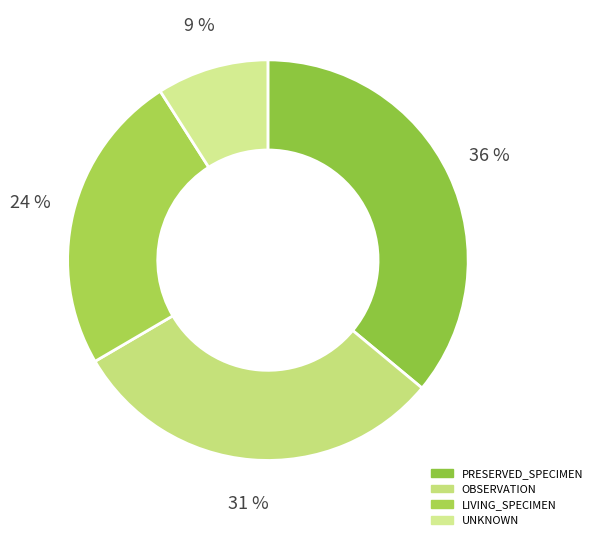

Is there a majority slice in this chart?

No